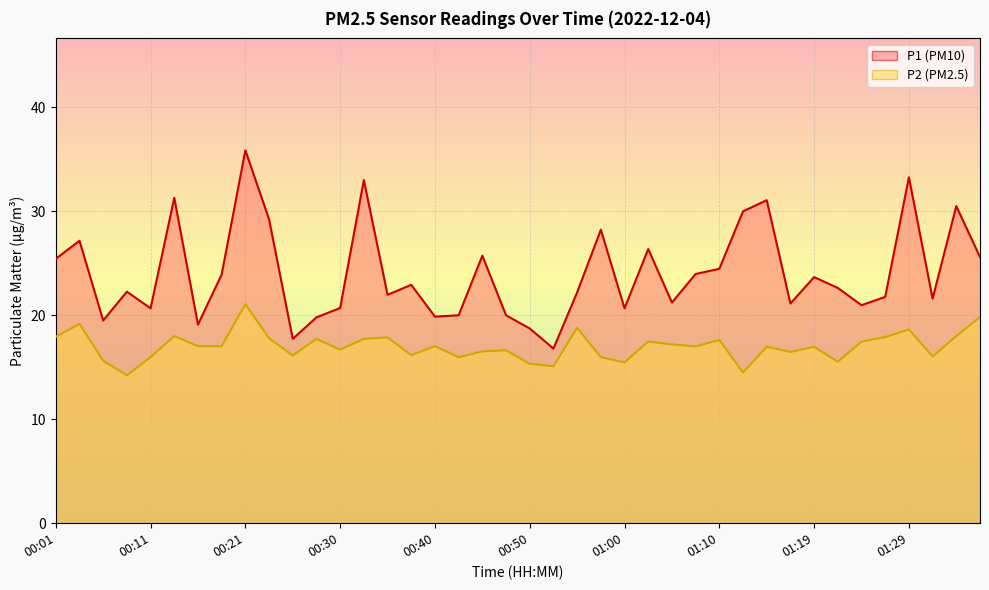

How many distinct data groups are displayed?

2